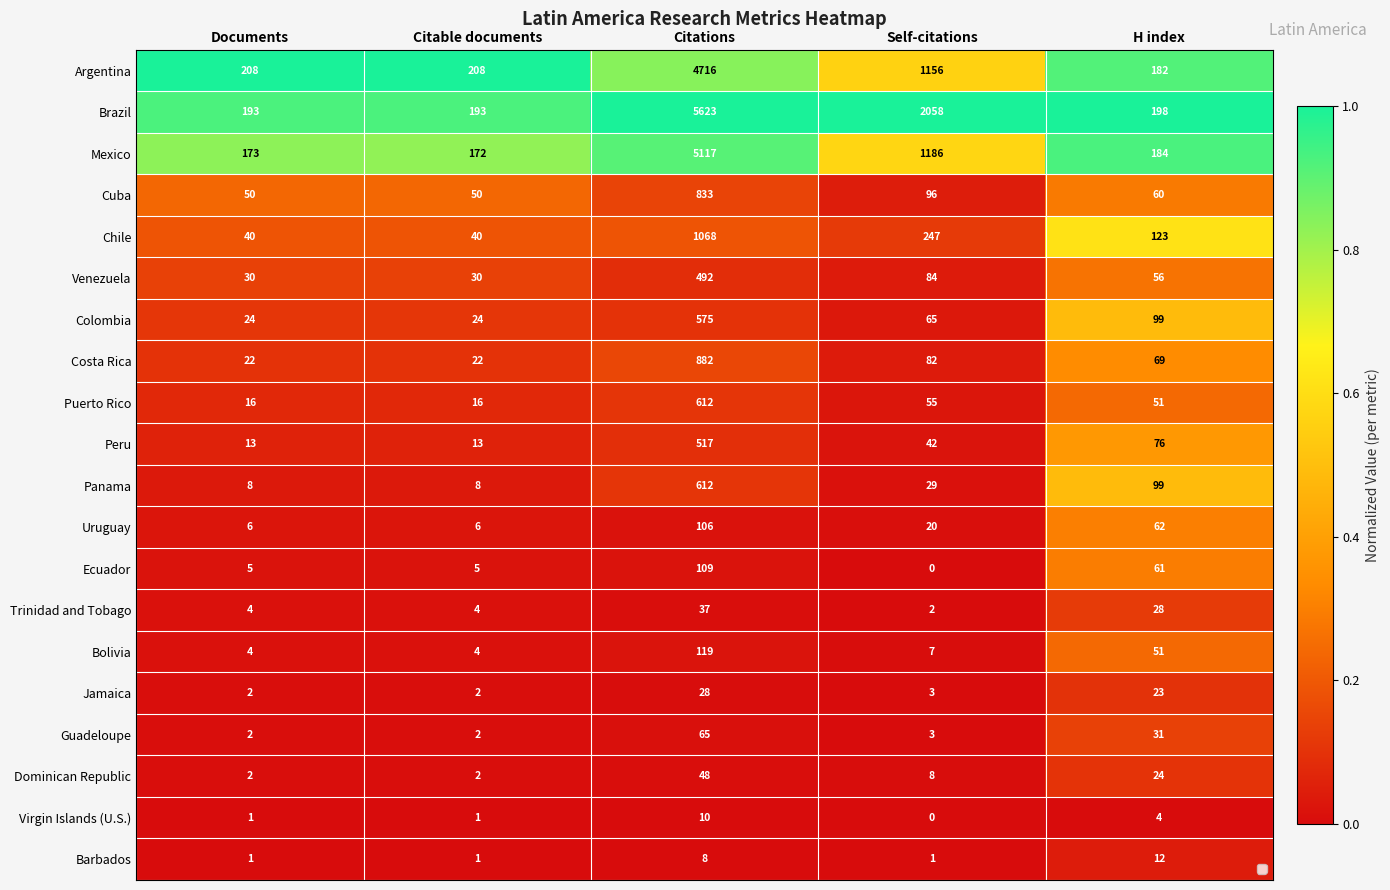

Which label corresponds to the smallest value in the chart?

Self-citations